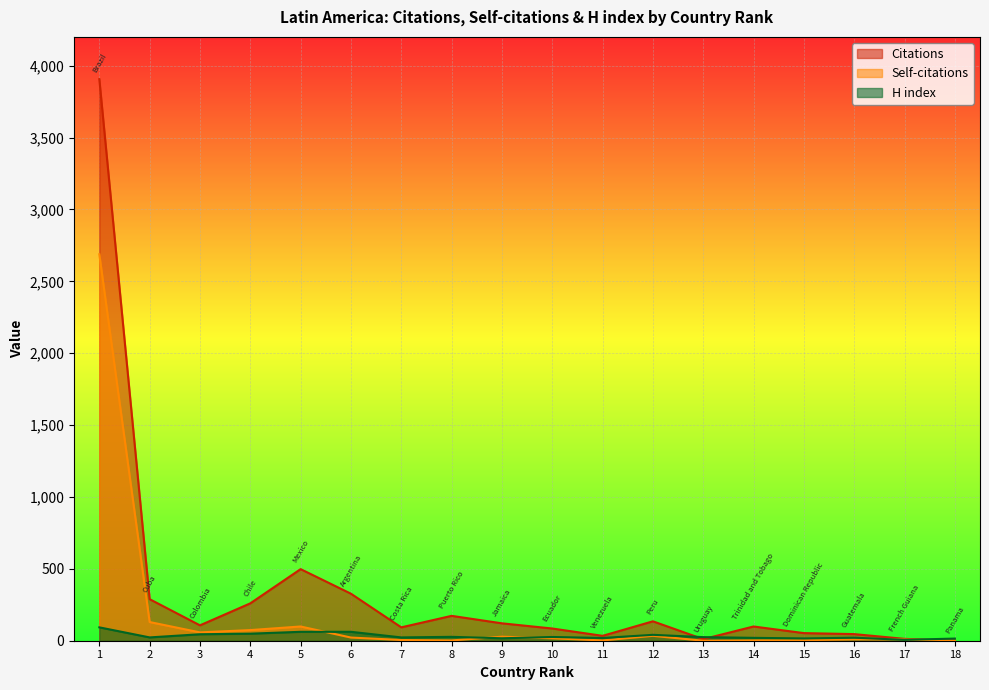

True or false: Citations and Self-citations cross at least once.

False